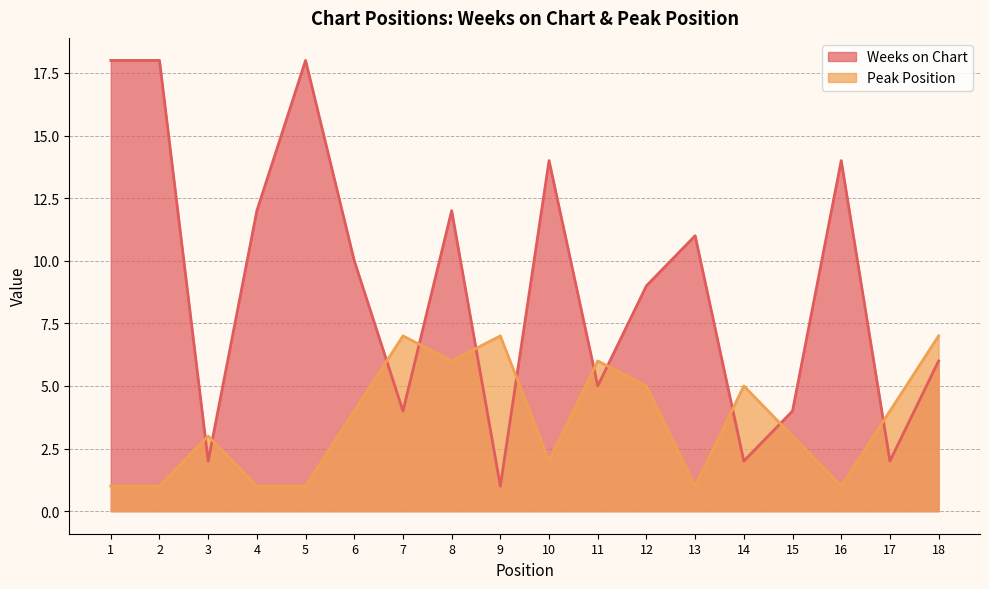

Which has a higher value, 5 or 18?

5